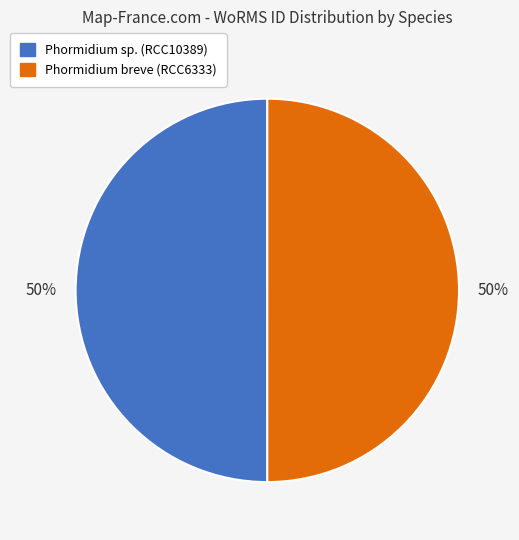

To the nearest percent, what is the average slice percentage?

50%